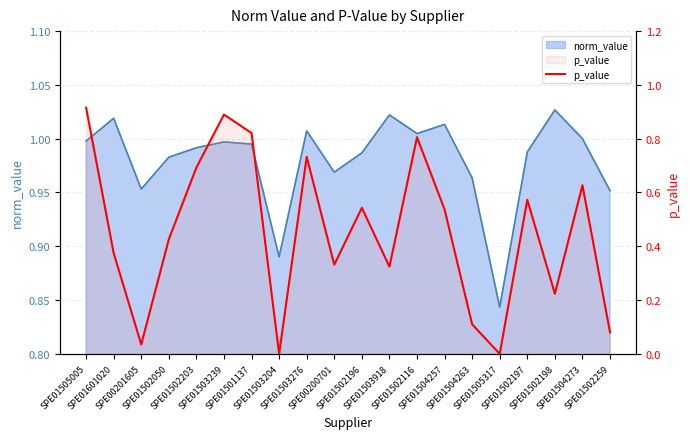

Reading right to left, what are all the values shown in this chart?

SPE01502259=0.1	SPE01504273=0.6	SPE01502198=0.2	SPE01502197=0.6	SPE01505317=0.0	SPE01504263=0.1	SPE01504257=0.5	SPE01502116=0.8	SPE01503918=0.3	SPE01502196=0.5	SPE00200701=0.3	SPE01503276=0.7	SPE01503204=0.0	SPE01501137=0.8	SPE01503239=0.9	SPE01502203=0.7	SPE01502050=0.4	SPE00201605=0.0	SPE01601020=0.4	SPE01505005=0.9